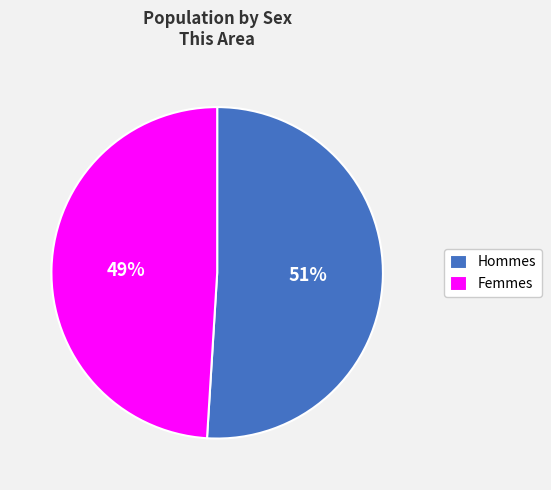

True or false: Hommes accounts for 51% of the total.

True